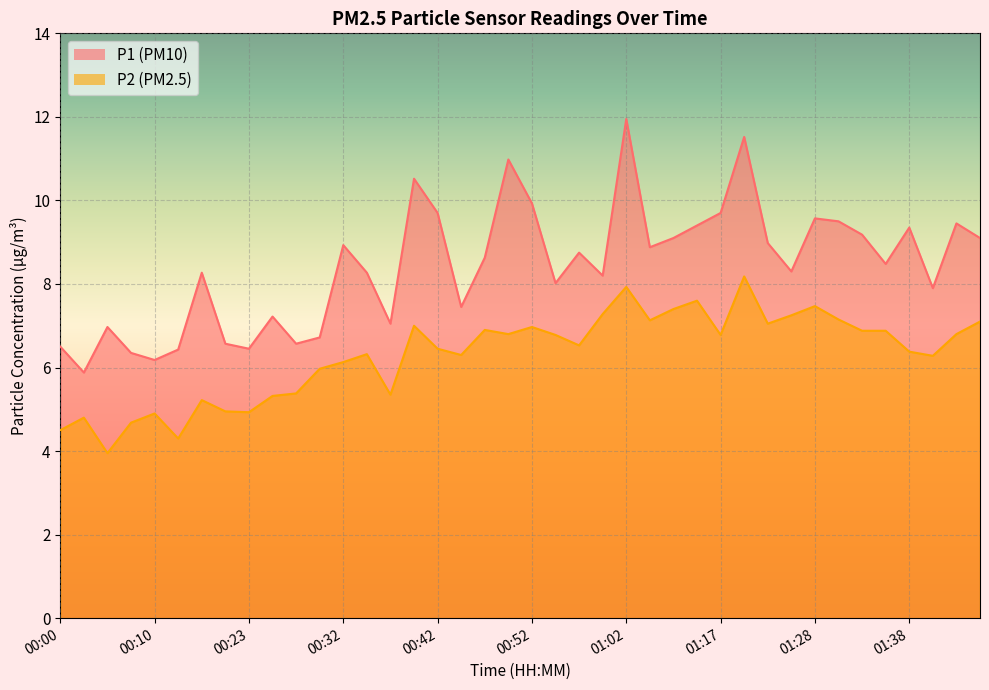

True or false: P2 and P1 cross at least once.

False